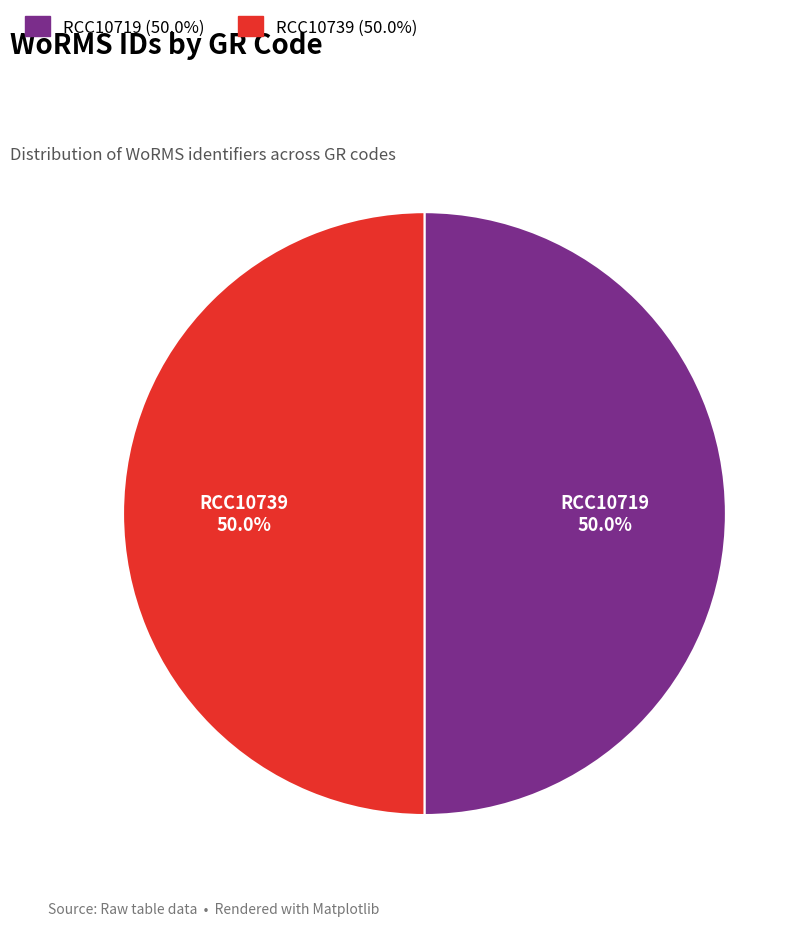

What is the ratio of the value at RCC10719 to the value at RCC10739?

1.0